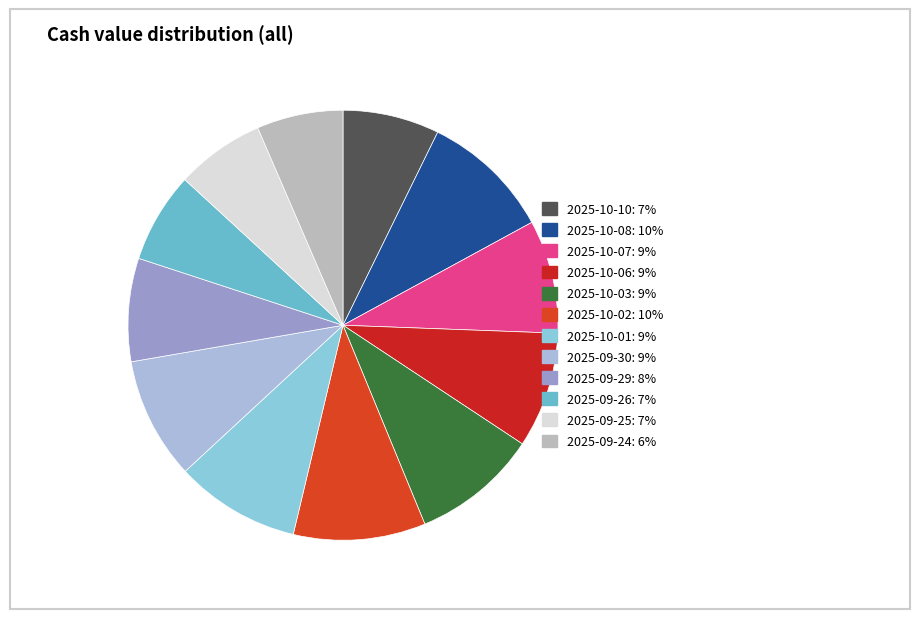

How many segments does this pie chart have?

12